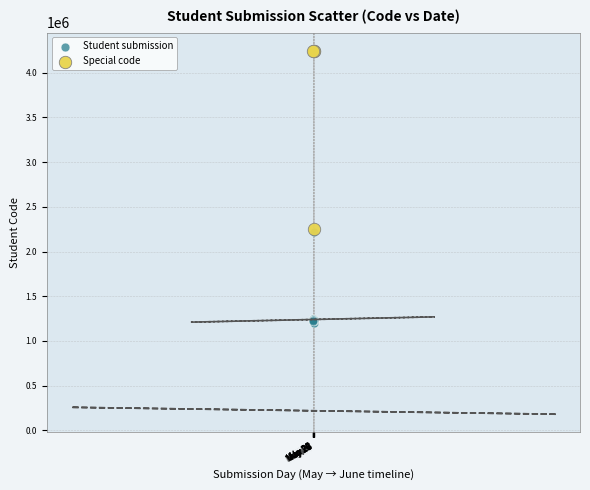

Which series contains the lowest Y value?

Student submission